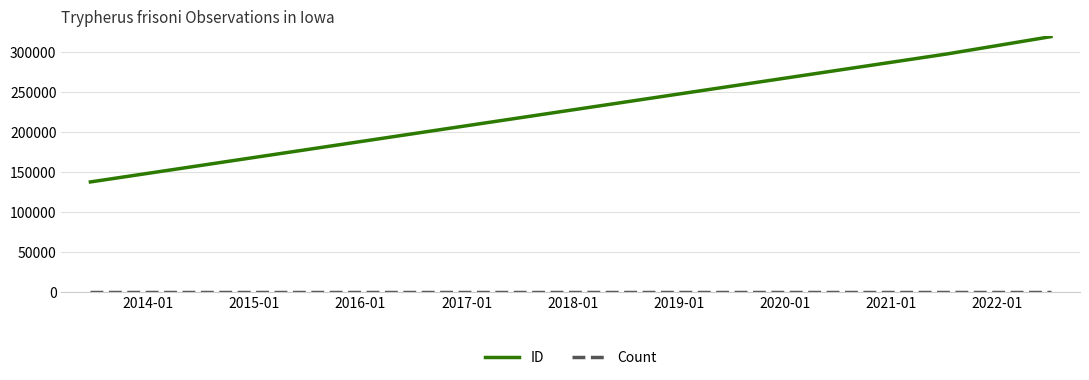

Which series has the widest spread of values?

ID